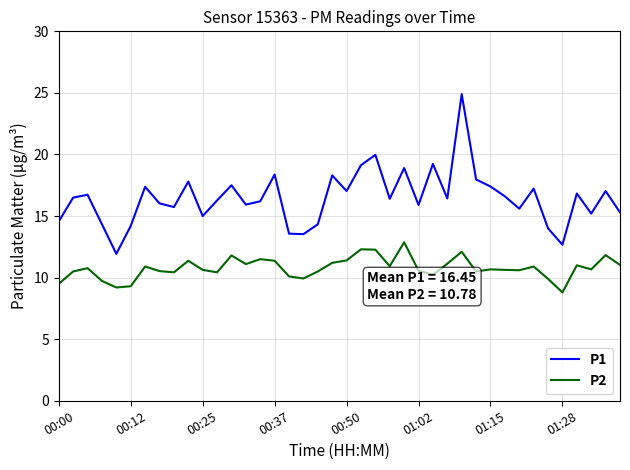

What is the difference between the maximum and minimum values in the P1 series?

13.0